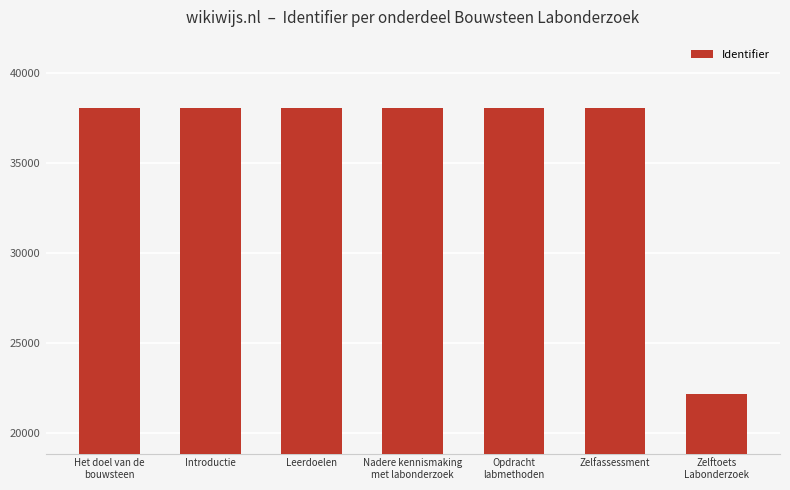

What is the difference between the second highest and minimum values?

15896